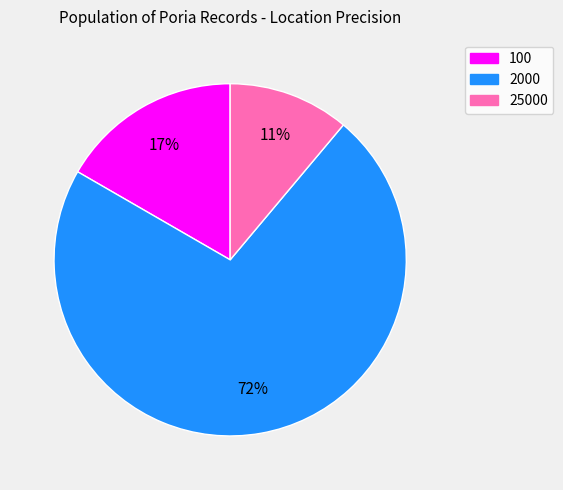

Which has a higher value, 25000 or 2000?

2000